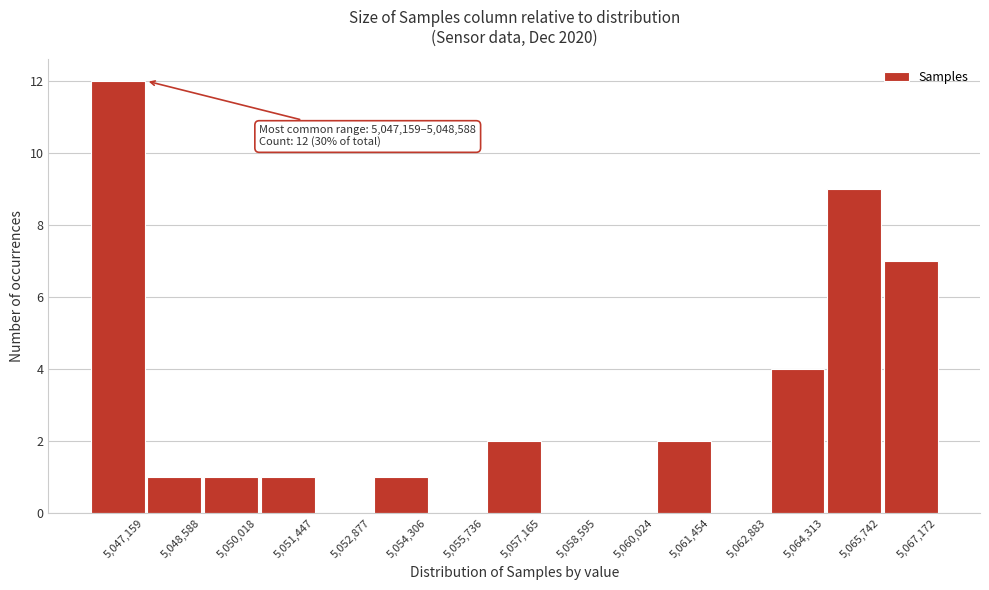

Reading left to right, transcribe all the data shown in this chart.

5,047,159=12	5,048,588=1	5,050,018=1	5,051,447=1	5,052,877=0	5,054,306=1	5,055,736=0	5,057,165=2	5,058,595=0	5,060,024=0	5,061,454=2	5,062,883=0	5,064,313=4	5,065,742=9	5,067,172=7